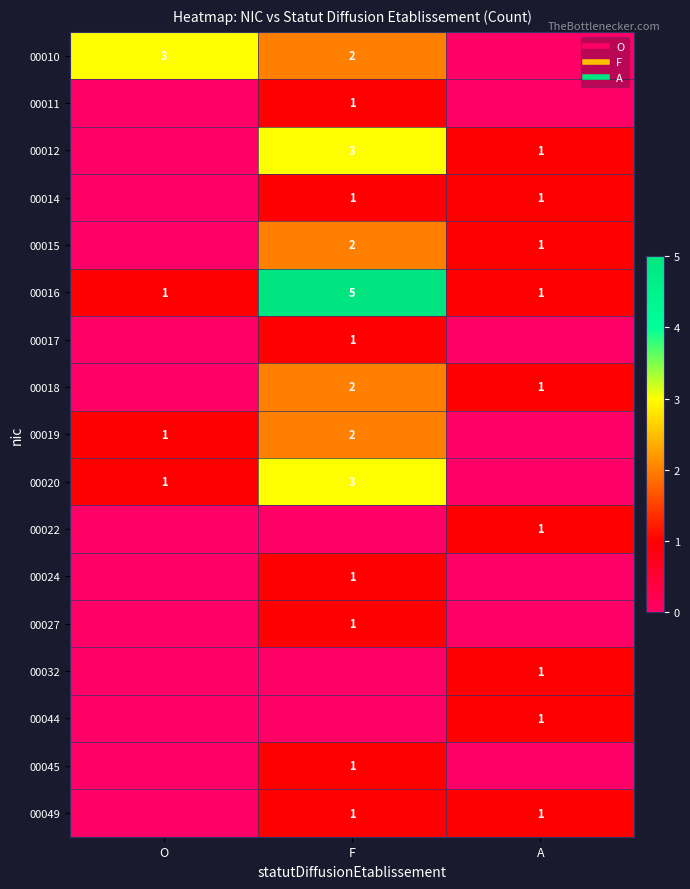

Rank the series at A from highest to lowest value.

00012, 00014, 00015, 00016, 00018, 00022, 00032, 00044, 00049, 00010, 00011, 00017, 00019, 00020, 00024, 00027, 00045